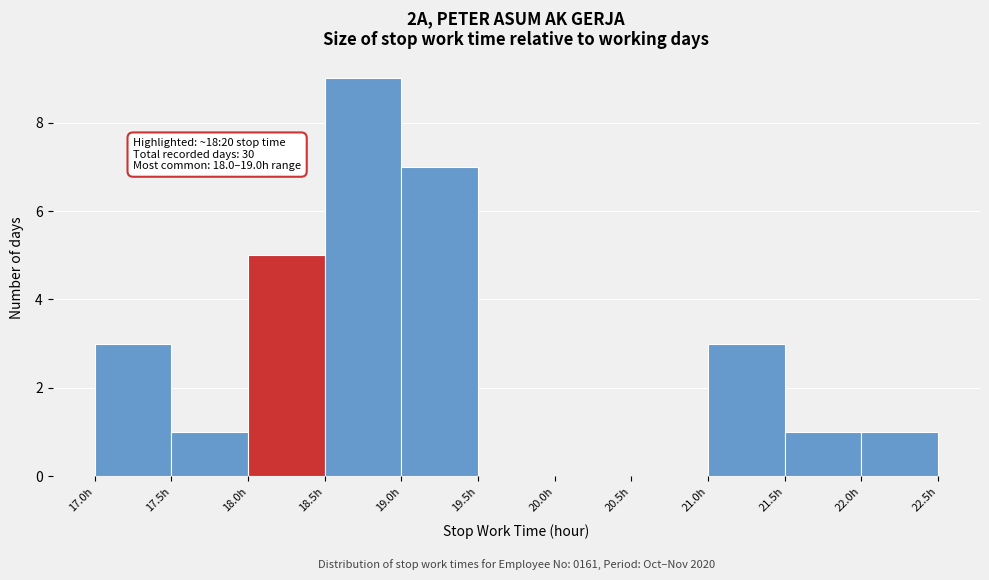

Over which range of the x-axis is the bar tallest?

18.5 to 19.0